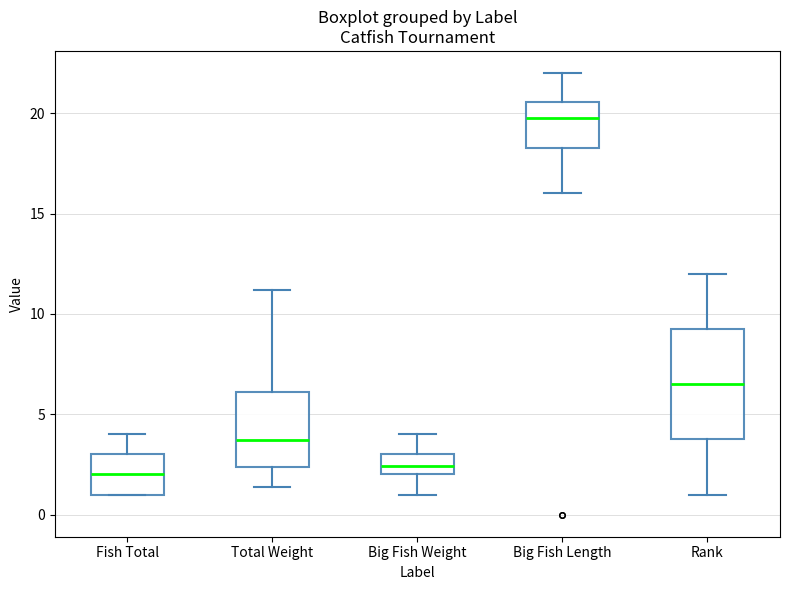

Reading left to right, transcribe this box plot: for each box, give where its median line is, the range the box spans, and where its two whiskers end, as read against the y-axis. The values are not printed on the chart, so give them approximately, as read against the axis.

Fish Total: median 2.0, box 1.0 to 3.0, whiskers 1.0 to 4.0
Total Weight: median 3.5, box 2.5 to 6.0, whiskers 1.5 to 11.0
Big Fish Weight: median 2.5, box 2.0 to 3.0, whiskers 1.0 to 4.0
Big Fish Length: median 20.0, box 18.5 to 20.5, whiskers 16.0 to 22.0
Rank: median 6.5, box 4.0 to 9.5, whiskers 1.0 to 12.0